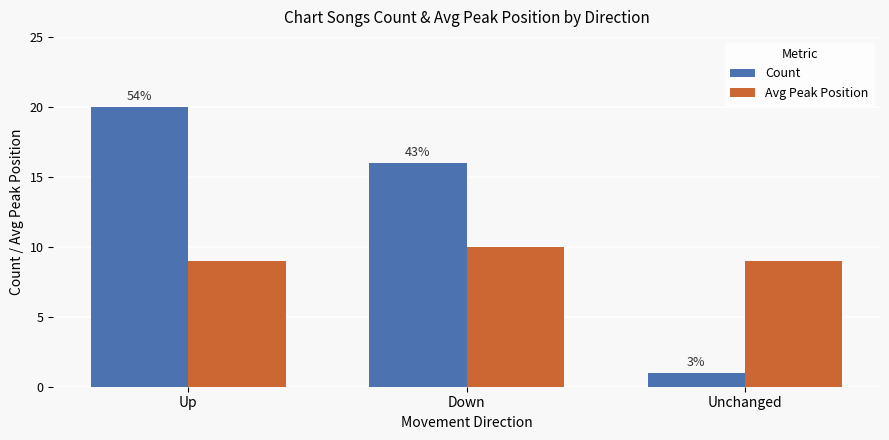

True or false: Count has a value of 20 at Up.

True